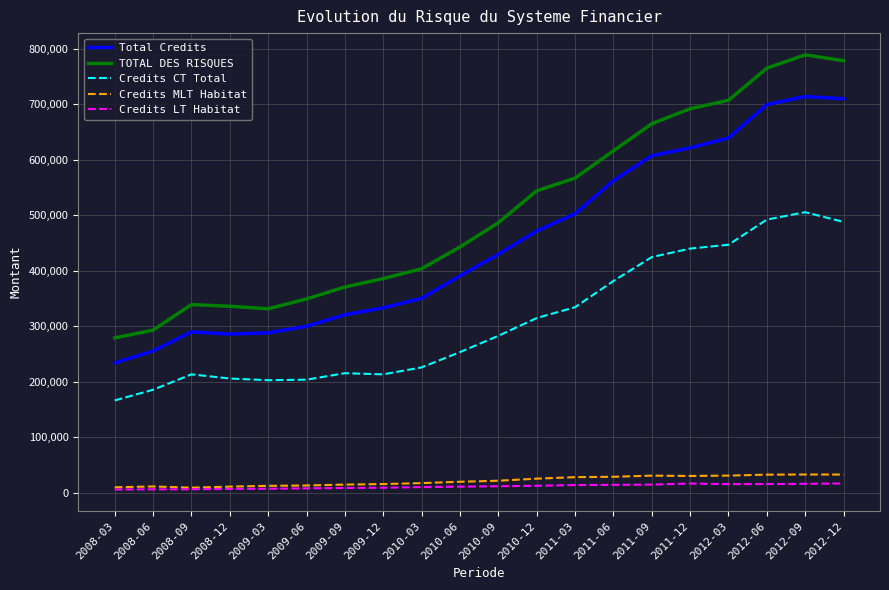

Which series has the largest total across all categories?

TOTAL DES RISQUES